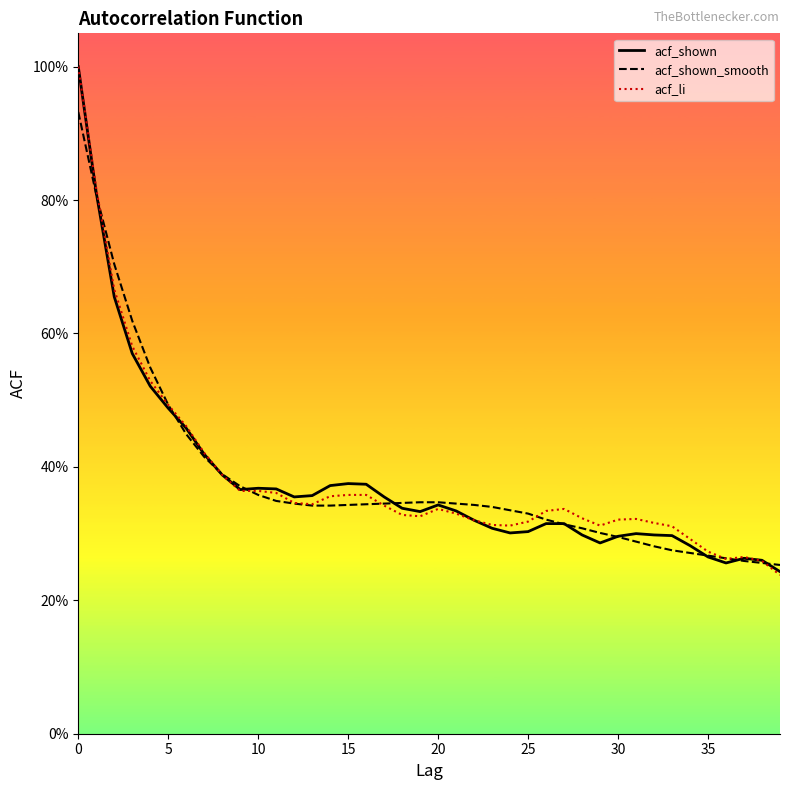

What are all the series names shown in the legend?

acf_shown, acf_shown_smooth, acf_li